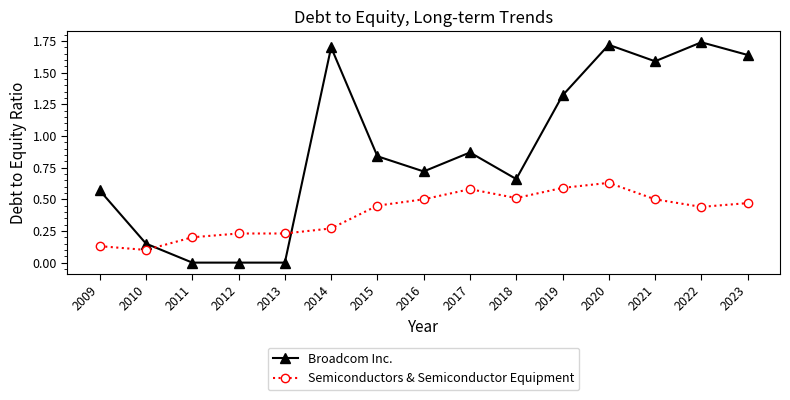

Is the value of Broadcom Inc. at 2009 greater than the value of Semiconductors & Semiconductor Equipment at 2011?

Yes